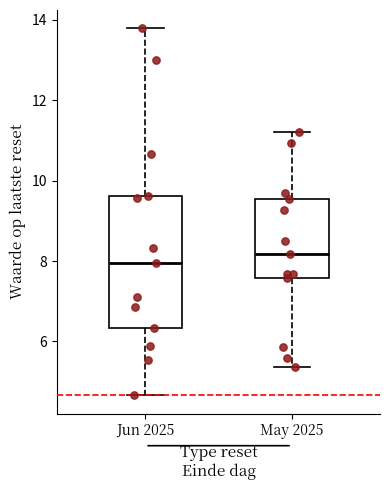

Which box has the lowest median line?

Jun 2025